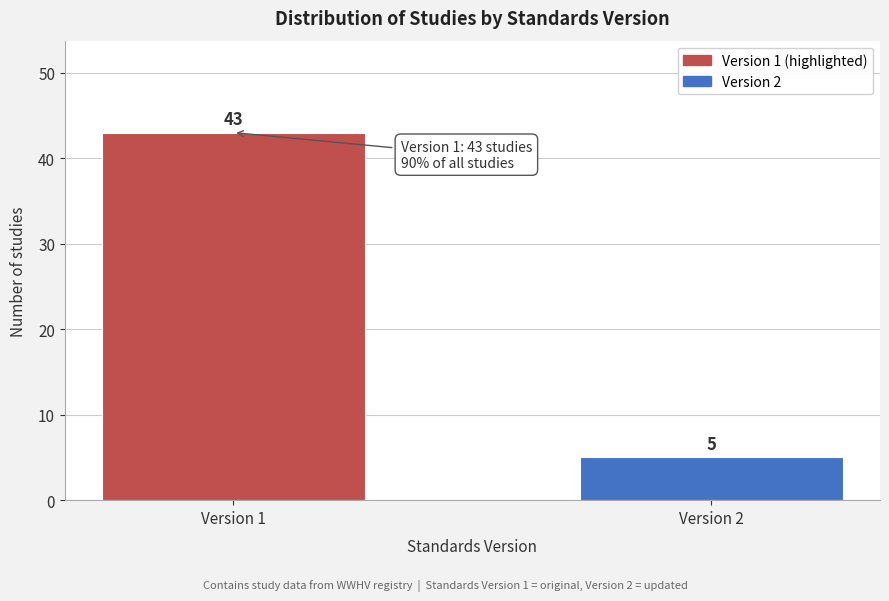

Reading right to left, list all the values displayed in this chart.

Version 2=5	Version 1=43